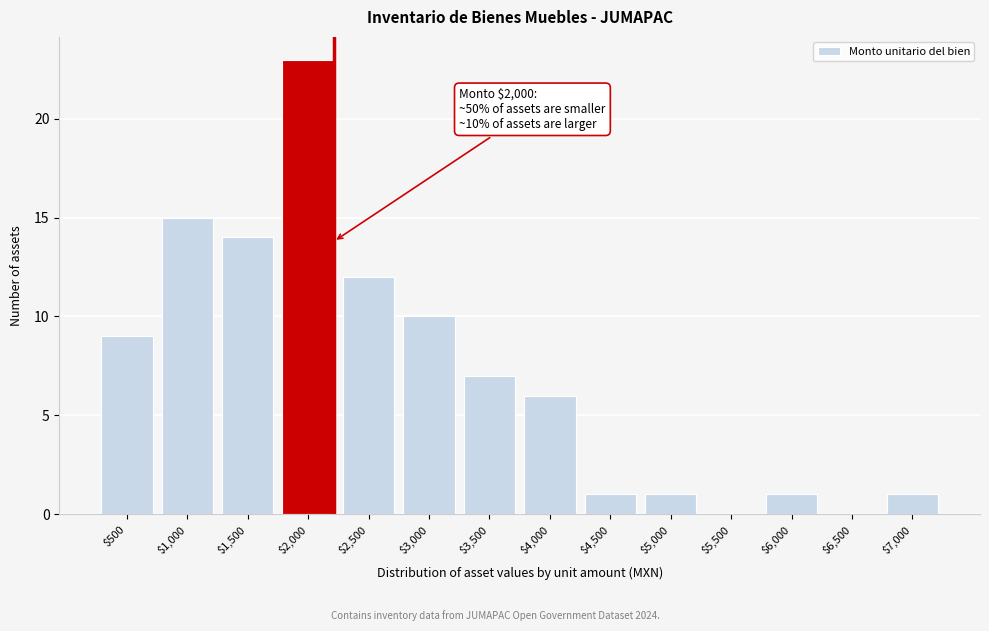

The chart shows a value of 1 at $6,000. True or false?

True